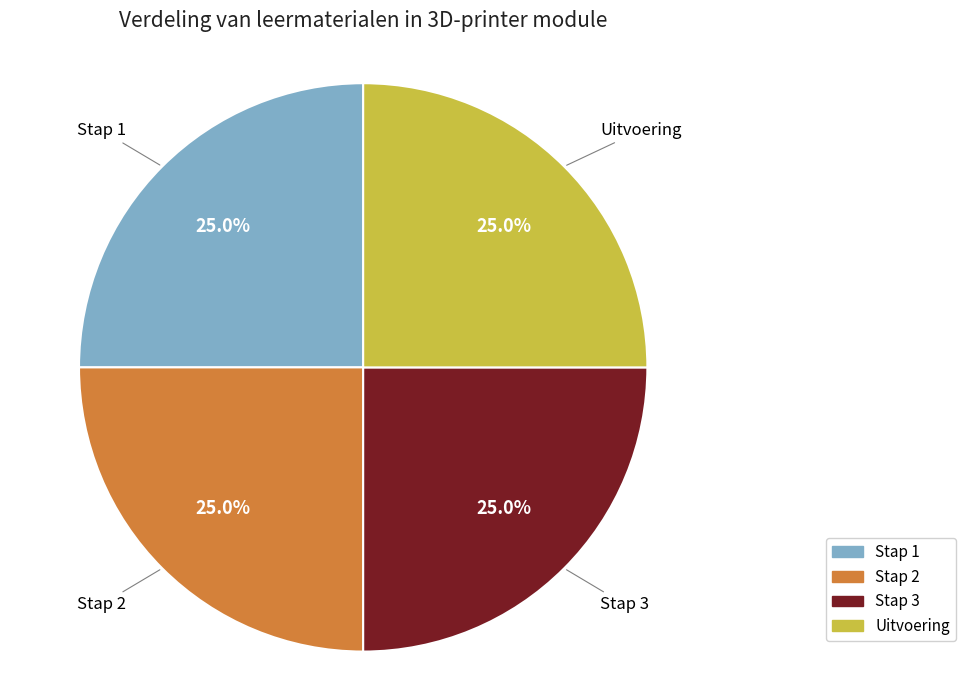

What percentage is the Stap 2 slice, to the nearest percent?

25%